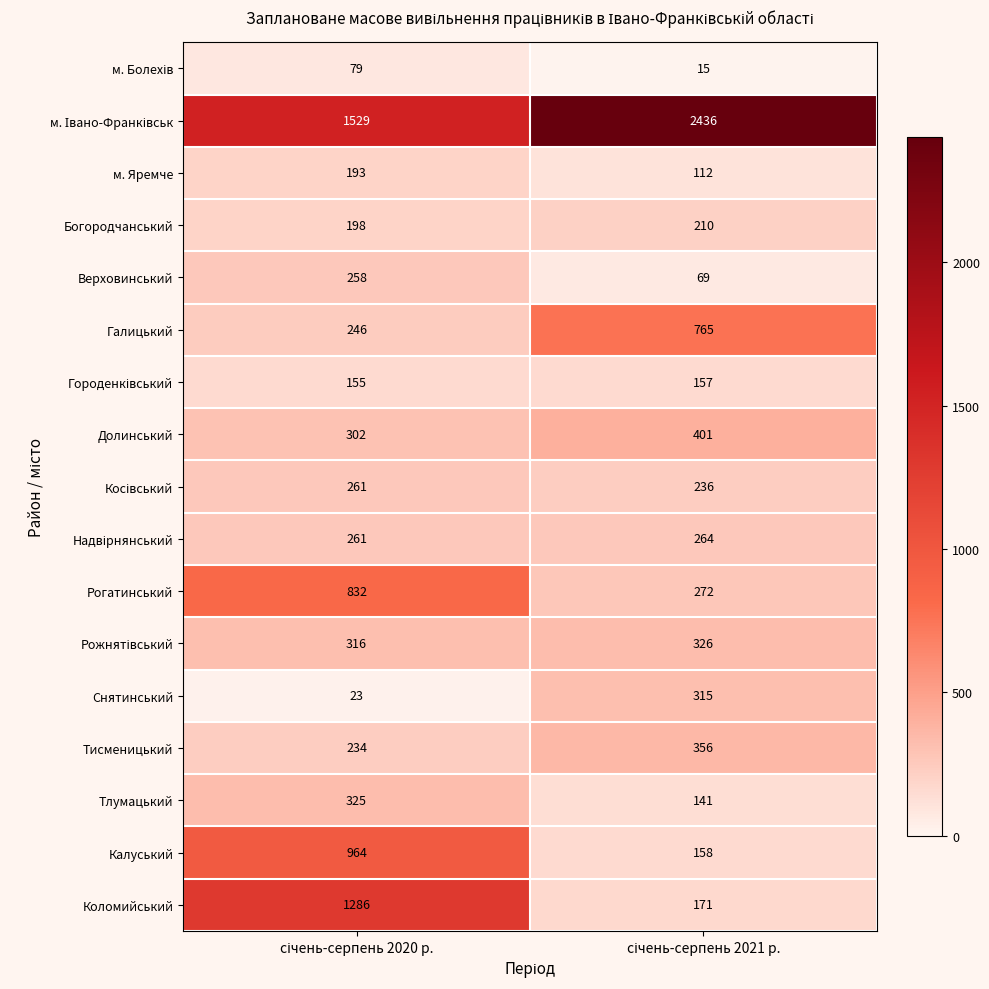

How many series are shown in this chart?

17